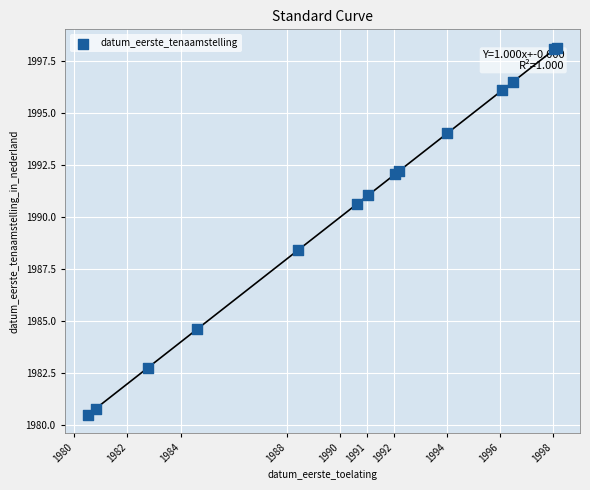

What Y value in the scatter plot is closest to 1989?

1988.4